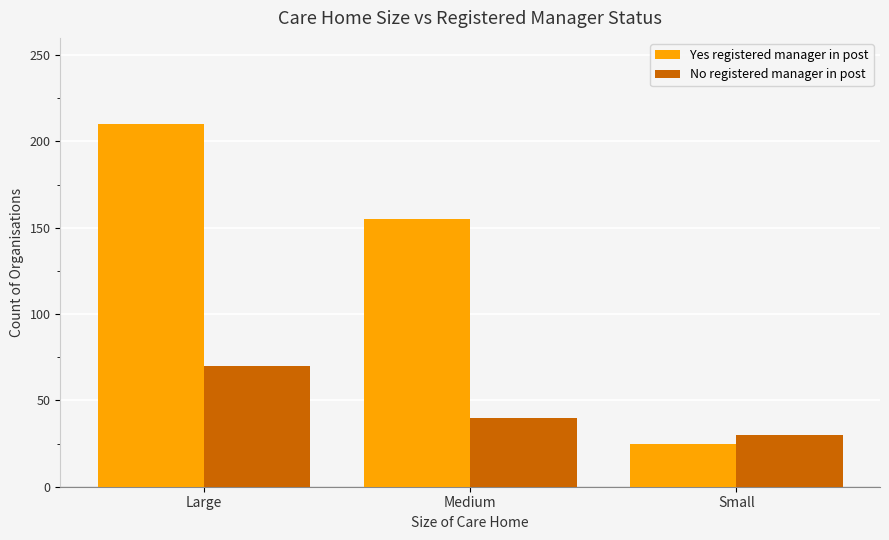

Which series has the largest range (max minus min)?

Yes registered manager in post